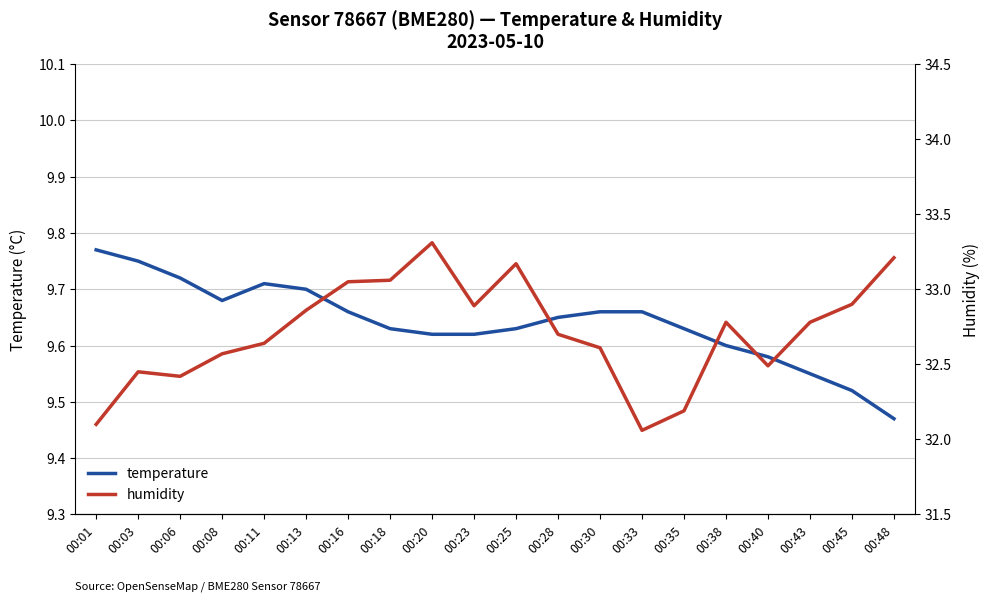

What is the minimum value shown in the chart?

9.5